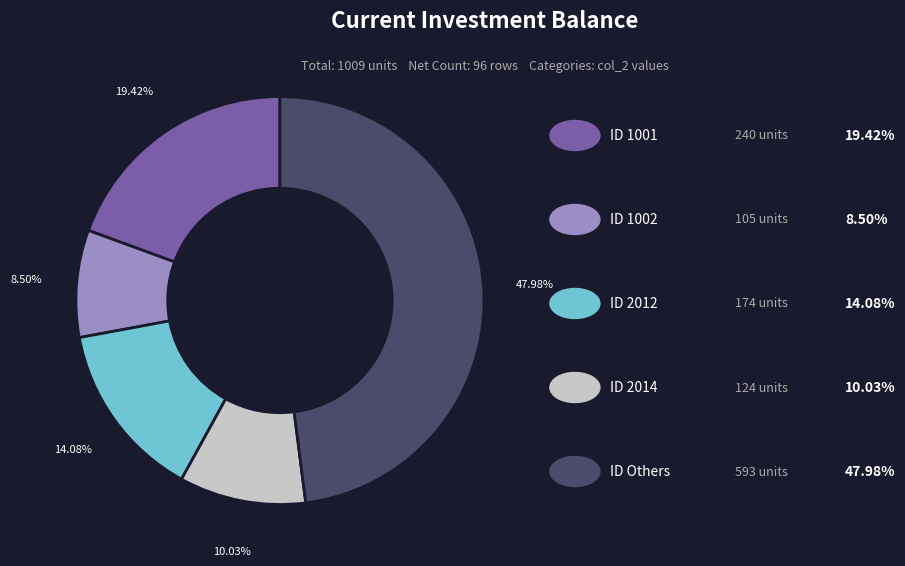

Count the number of slices in the pie.

5